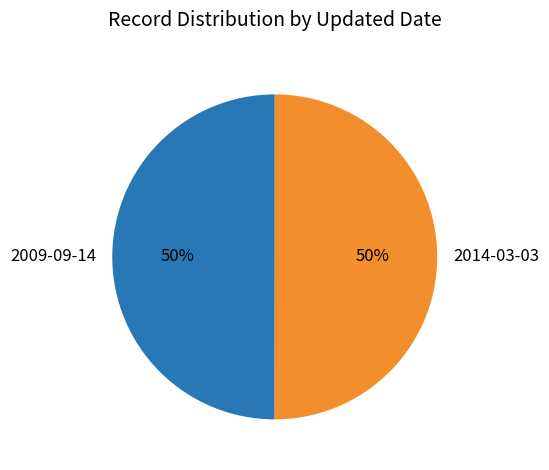

Do 2009-09-14 and 2014-03-03 together represent more than half of the pie?

Yes